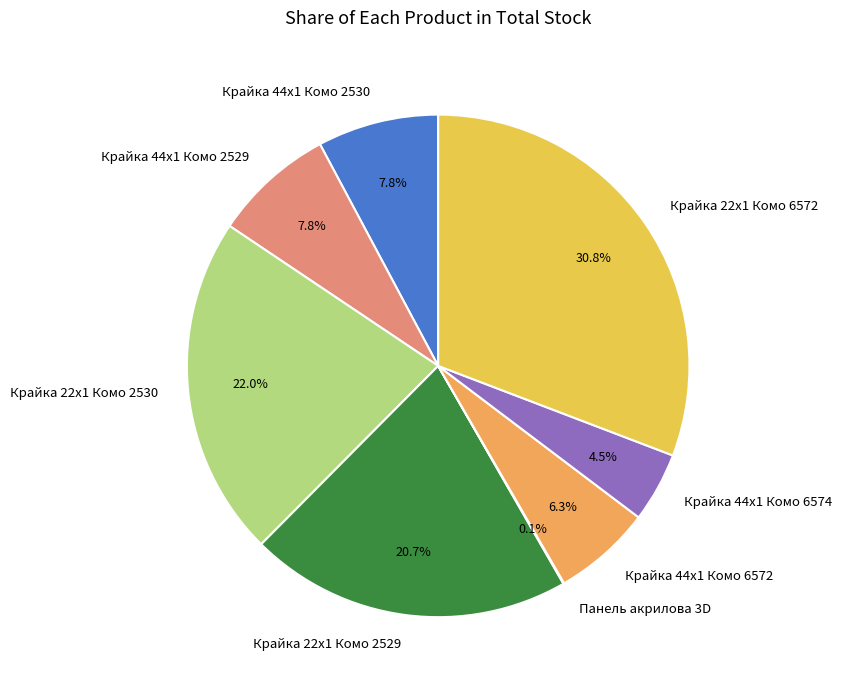

What percentage is NOT represented by Крайка 44x1 Комо 6572?

93.7%